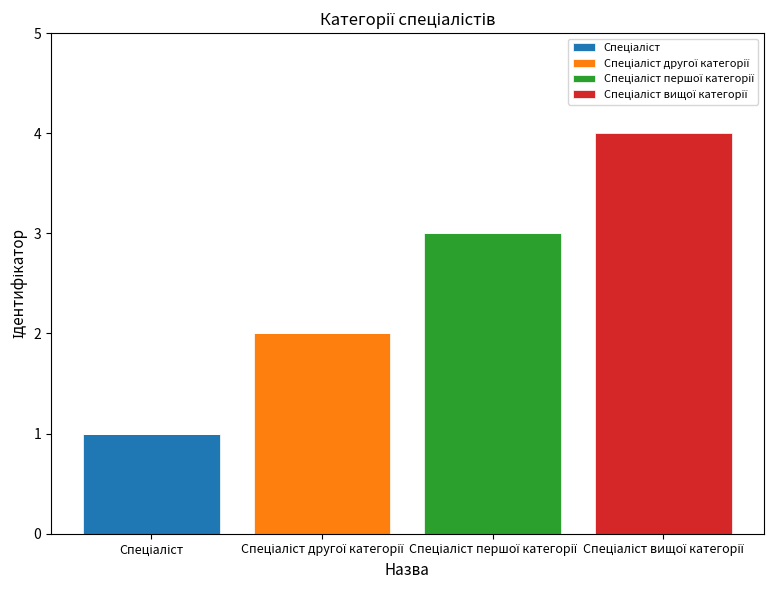

True or false: Спеціаліст другої категорії has a value of 0 at Спеціаліст першої категорії.

True